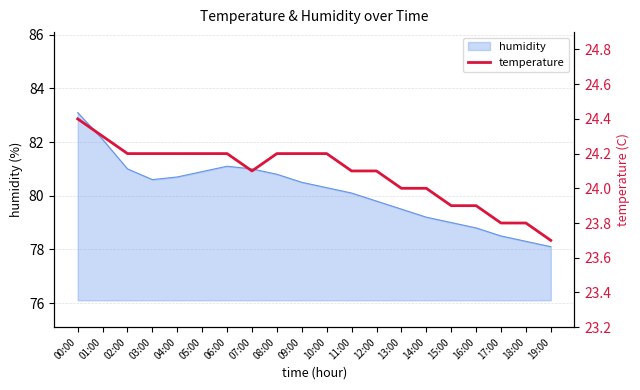

What is the lowest value of the humidity series?

78.1